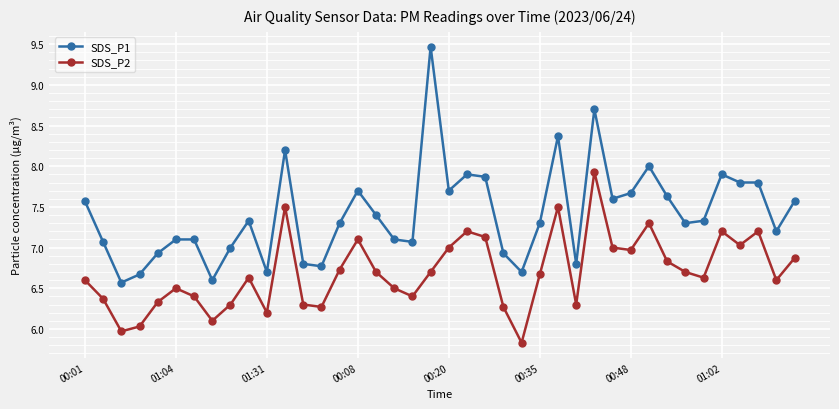

How many lines are shown in the chart?

2